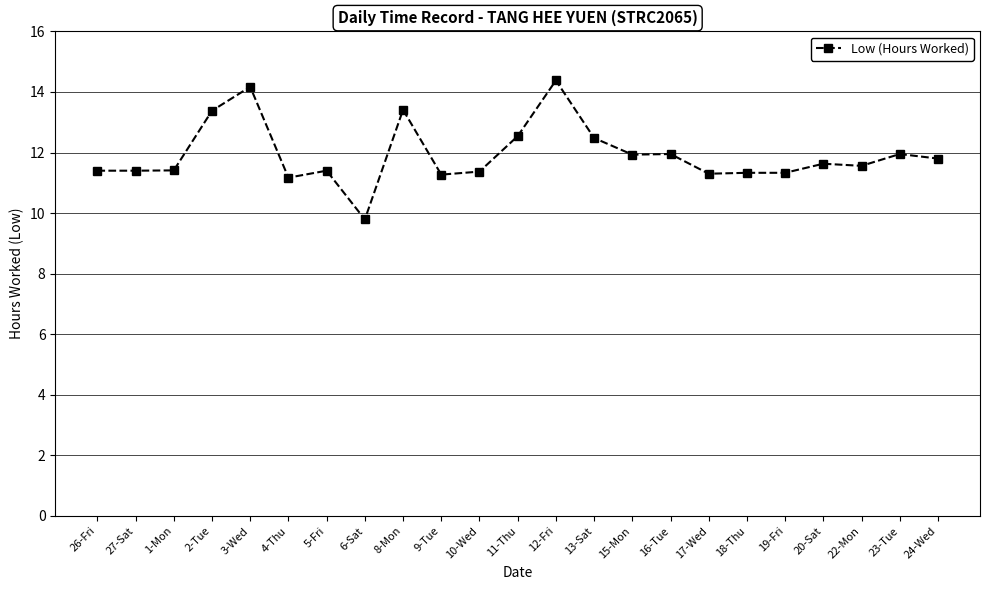

What is the ratio of the value at 17-Wed to the value at 19-Fri?

1.0